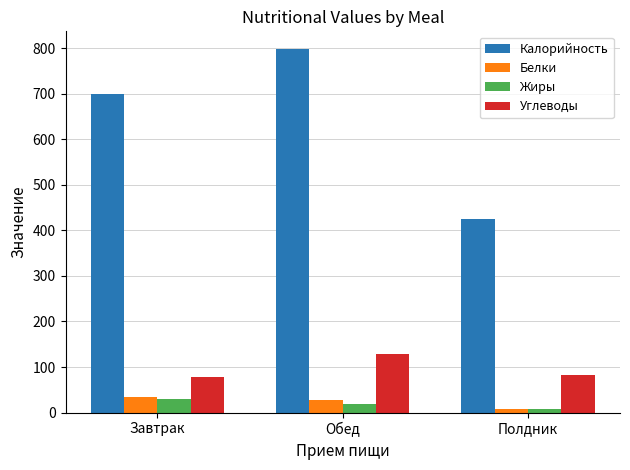

Reading right to left, list all the values displayed in this chart.

Калорийность: 424.0	796.9	698.3
Белки: 7.9	26.6	33.9
Жиры: 7.9	18.6	28.9
Углеводы: 82.1	128.4	78.5